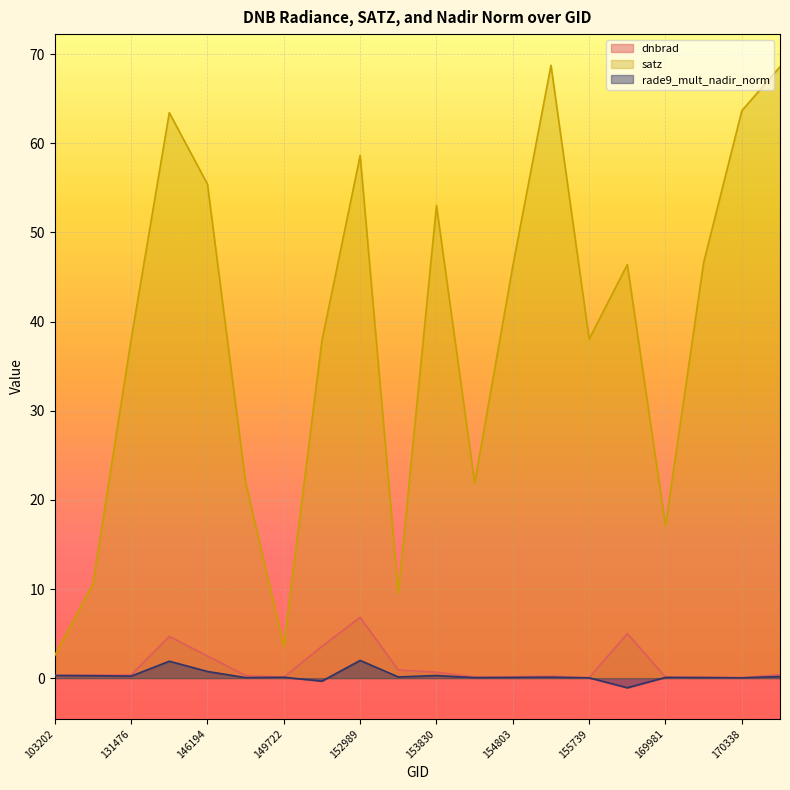

Which series has the largest total across all categories?

satz